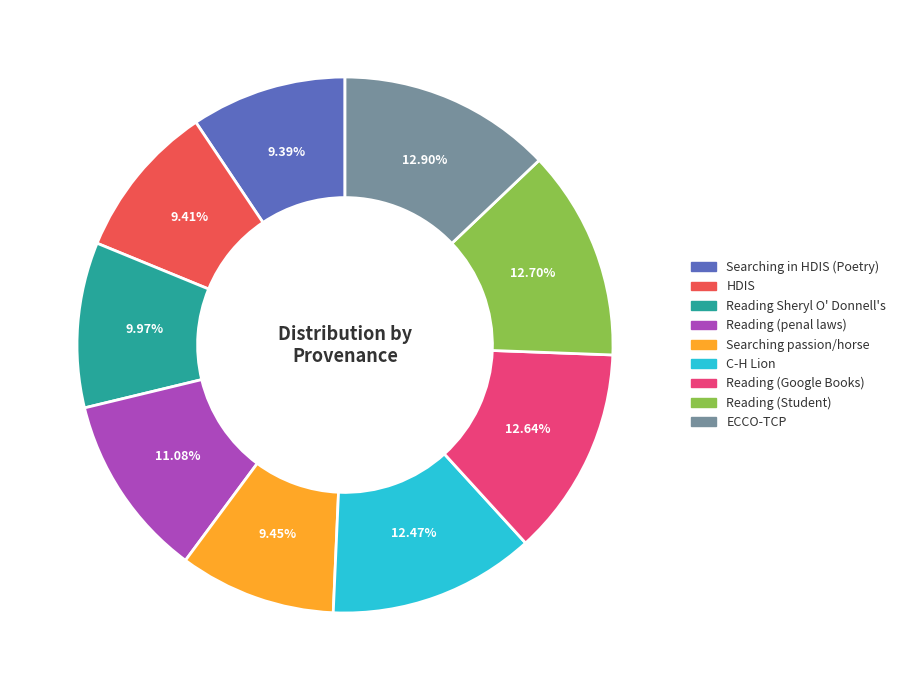

Is there any slice that represents more than half of the pie?

No